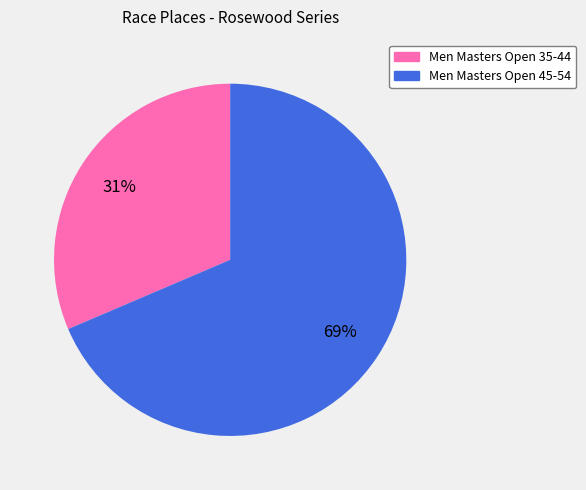

Does Men Masters Open 45-54 account for over 50% of the chart?

Yes